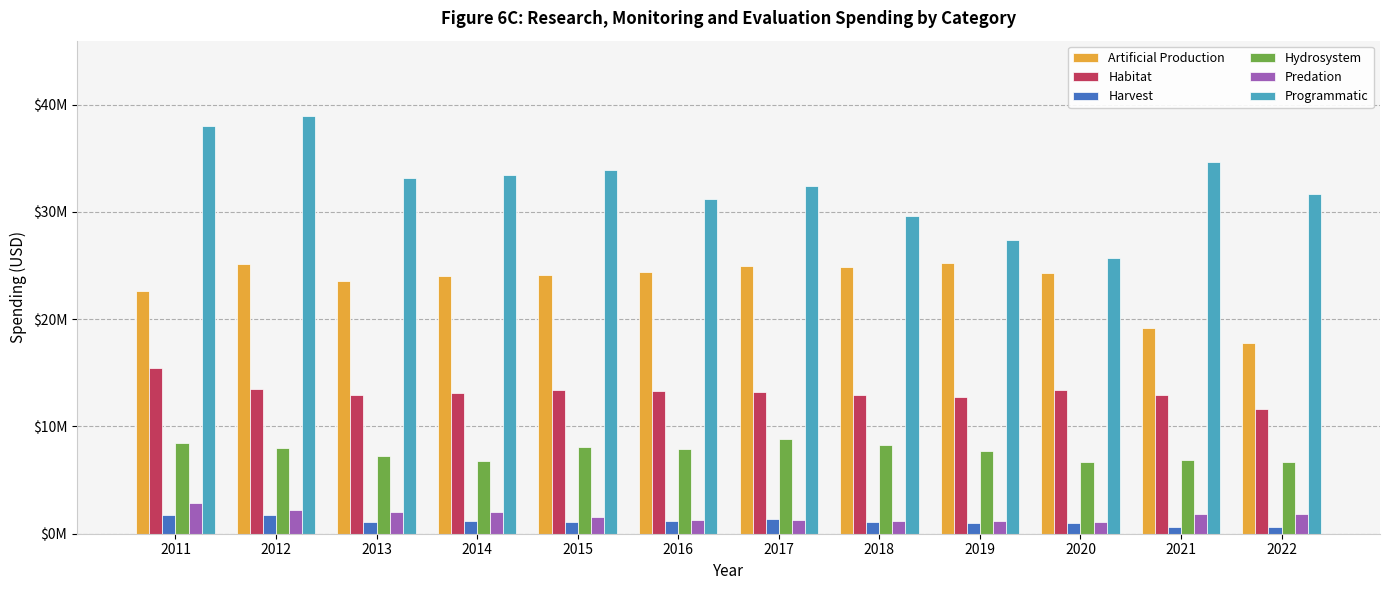

What are all the series names shown in the legend?

Artificial Production, Habitat, Harvest, Hydrosystem, Predation, Programmatic